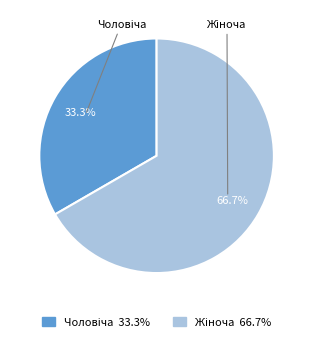

Does any single category account for the majority?

Yes